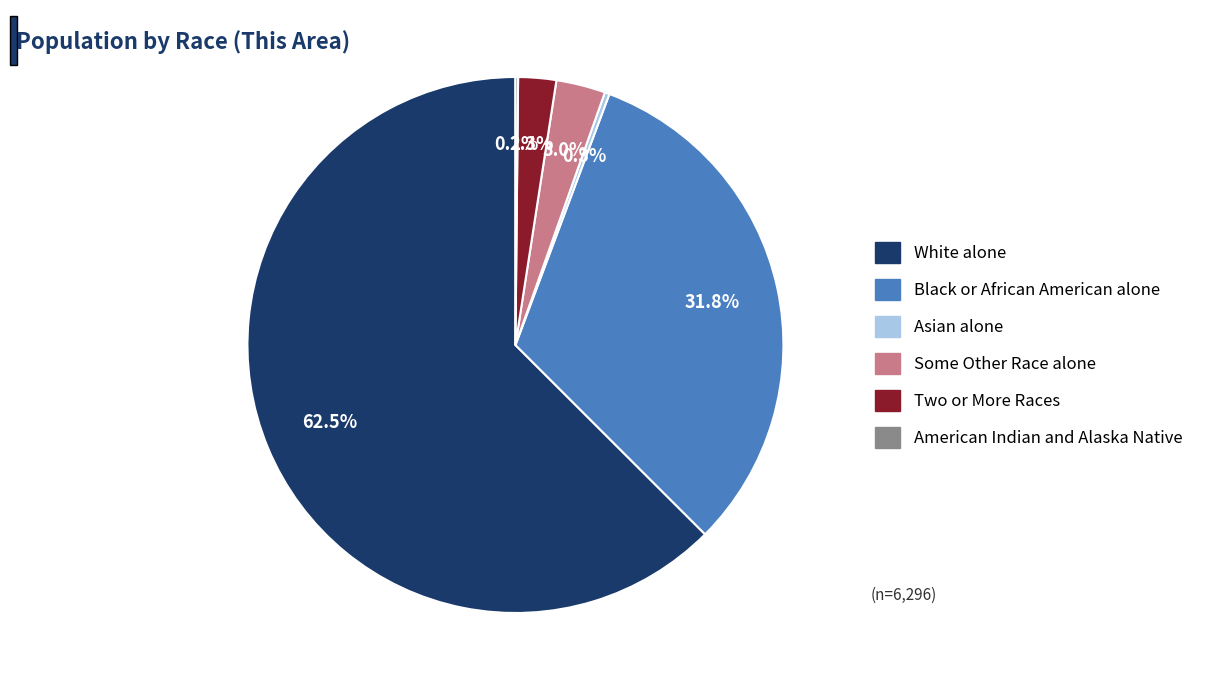

What percentage is the Black or African American alone slice, to the nearest percent?

32%